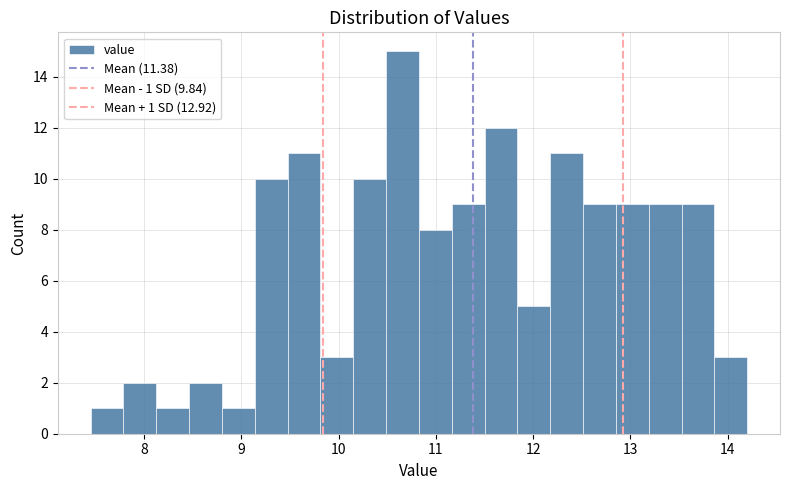

Around what value on the x-axis is the tallest bar? Give the approximate position of its centre, as read against the axis.

10.7